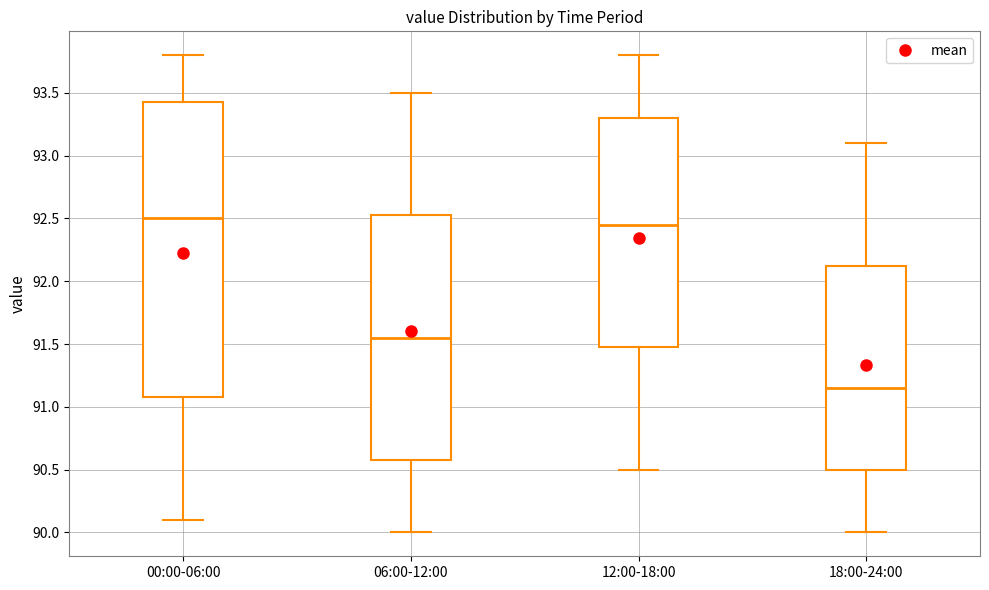

Reading left to right, read every box against the y-axis: the position of its median line, the range the box covers, and the ends of its whiskers. The values are not printed on the chart, so give them approximately, as read against the axis.

00:00-06:00: median 92.50, box 91.10 to 93.45, whiskers 90.10 to 93.80
06:00-12:00: median 91.55, box 90.60 to 92.55, whiskers 90.00 to 93.50
12:00-18:00: median 92.45, box 91.50 to 93.30, whiskers 90.50 to 93.80
18:00-24:00: median 91.15, box 90.50 to 92.15, whiskers 90.00 to 93.10